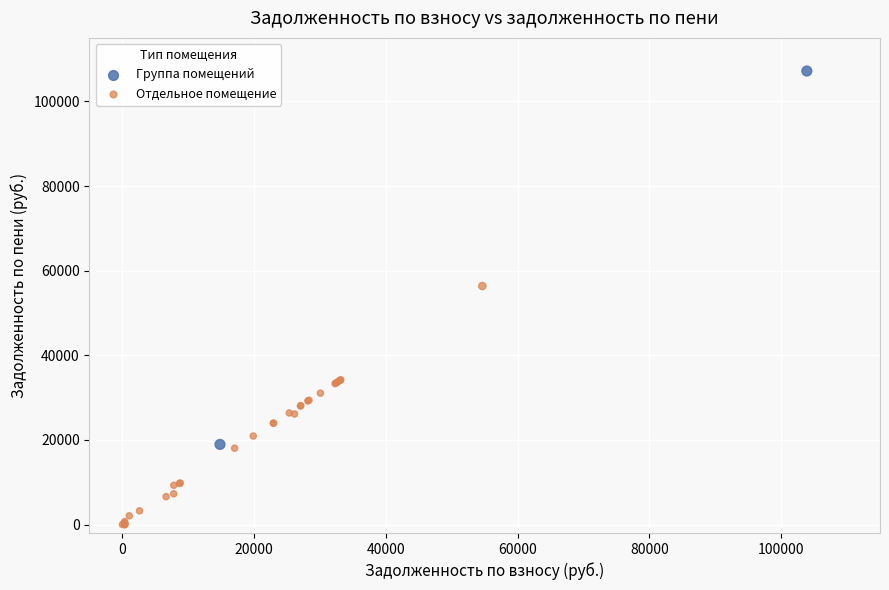

Which series has the widest spread of Y values?

Группа помещений